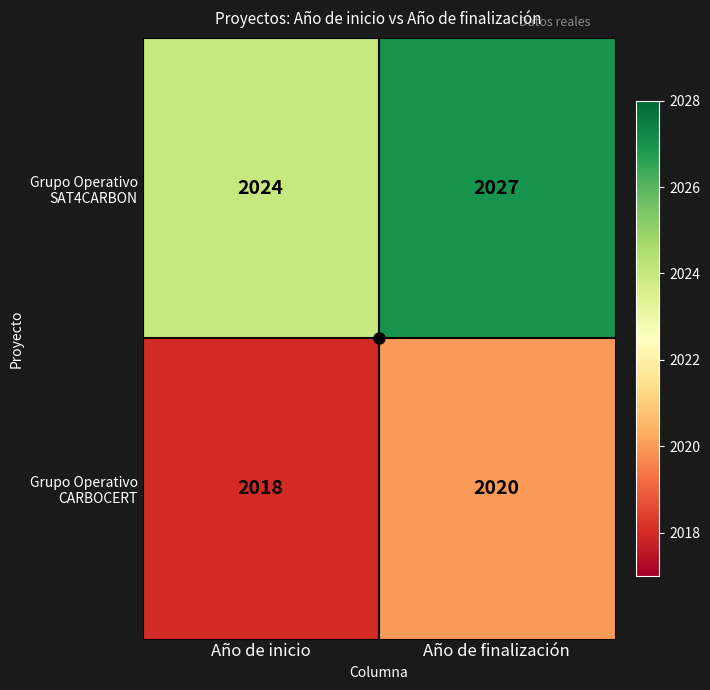

At which category does the chart reach its peak across all series?

Año de finalización